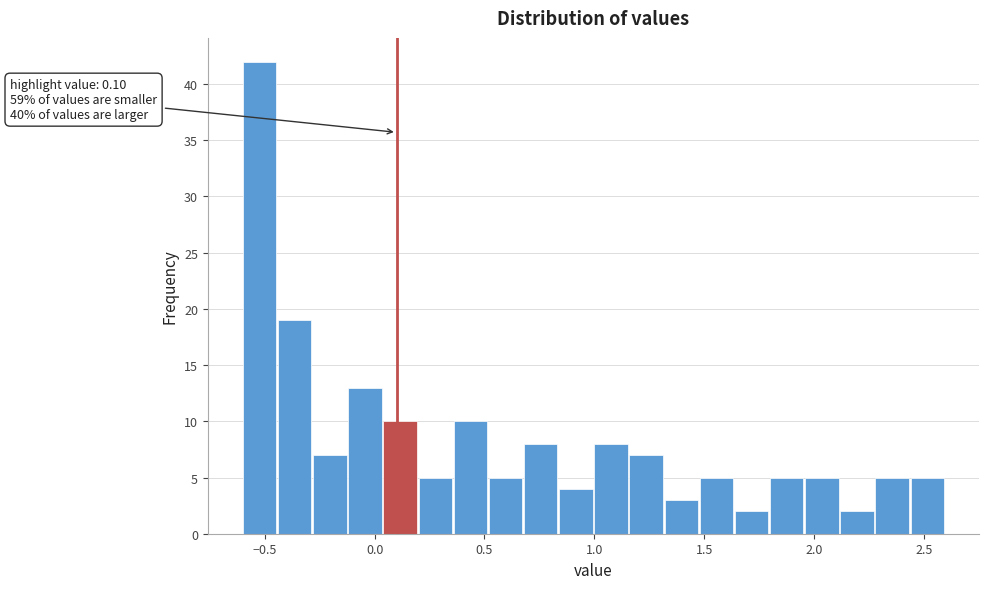

Around what value on the x-axis is the tallest bar? Give the approximate position of its centre, as read against the axis.

-0.50